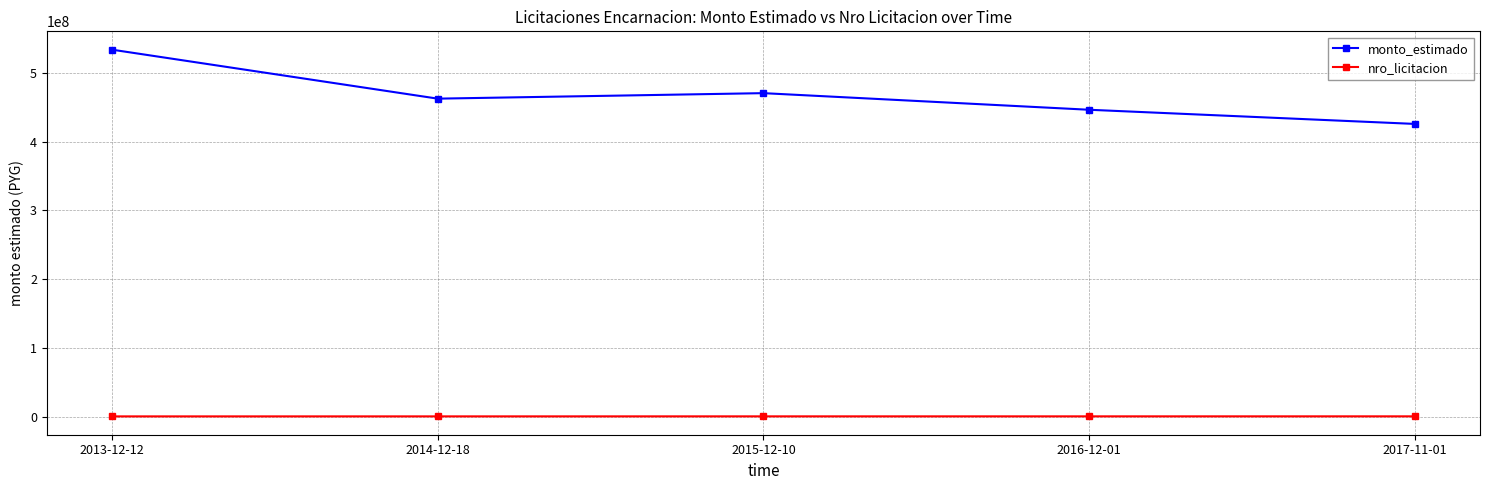

Is this an area chart (filled region under the line)?

No